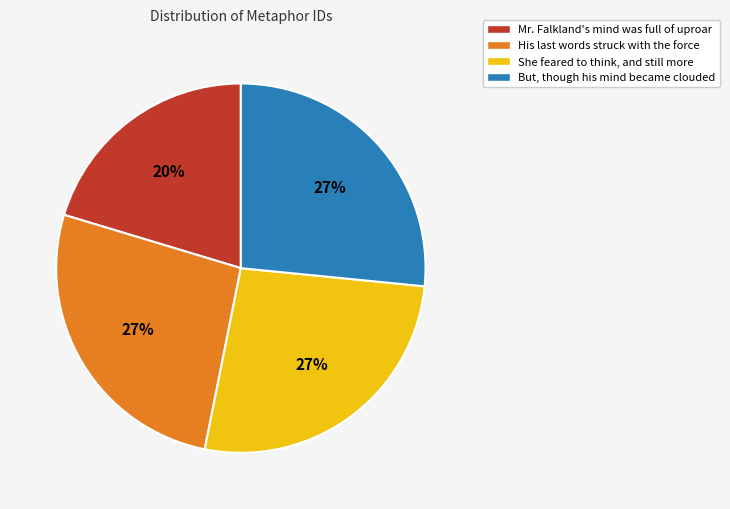

What is the smallest slice in the pie chart?

Mr. Falkland's mind was full of uproar